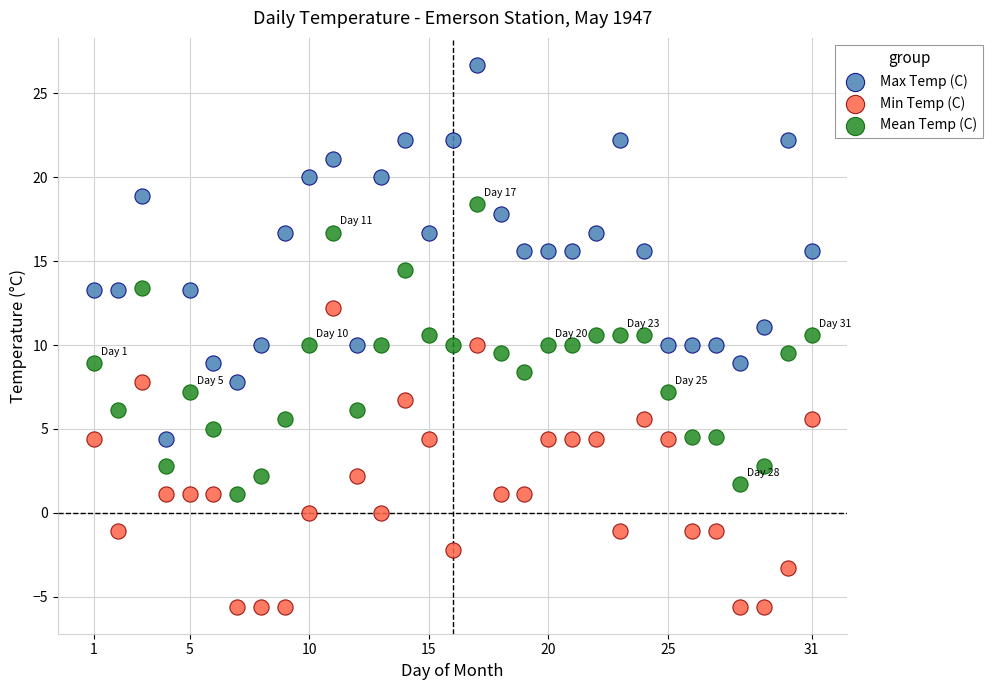

What is the X range (max minus min) for the scatter plot?

30.0